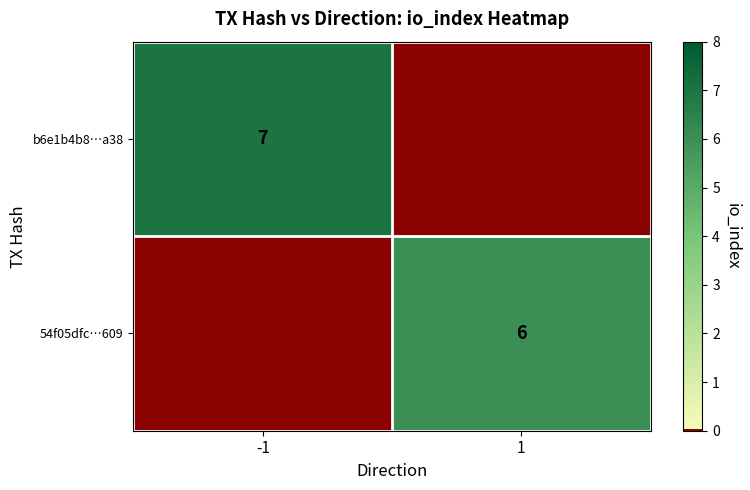

Is it true that 54f05dfc…609 equals 6 at 1?

True